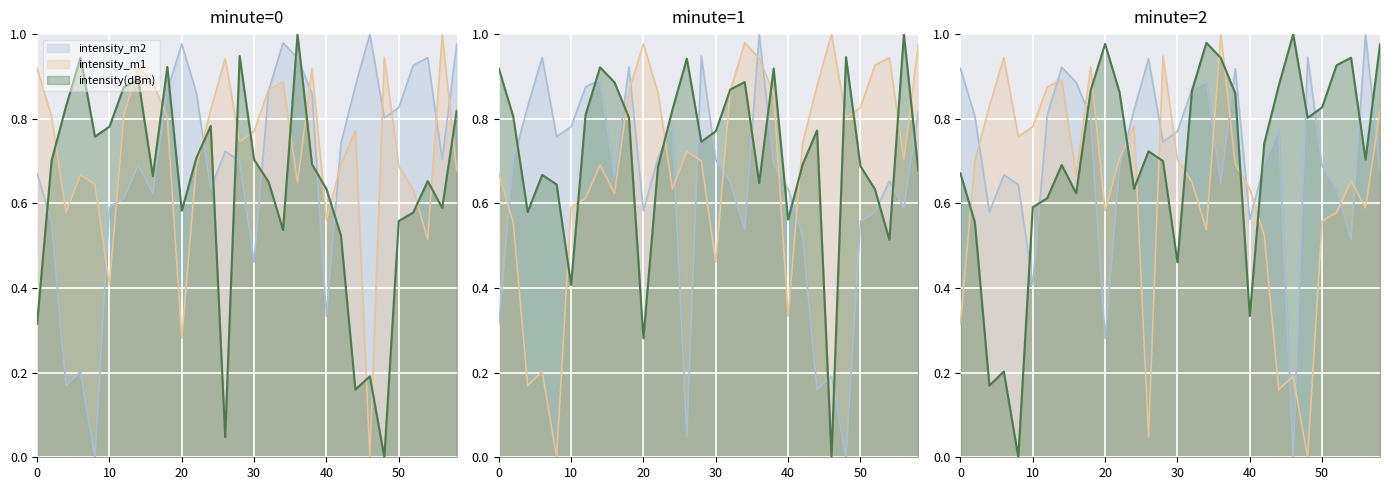

The intensity_m2 series shows 1.0 at 46. True or false?

True